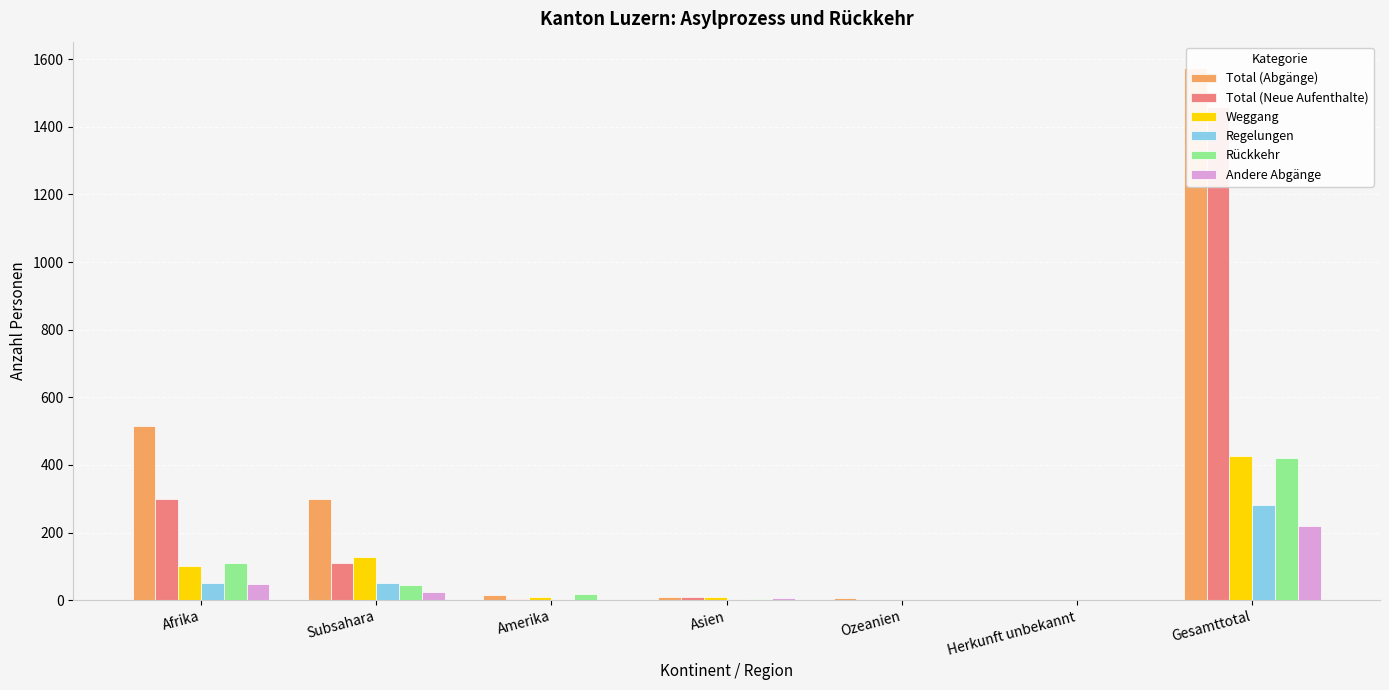

Is the value of Total (Neue Aufenthalte) at Herkunft unbekannt greater than the value of Total (Abgänge) at Gesamttotal?

No